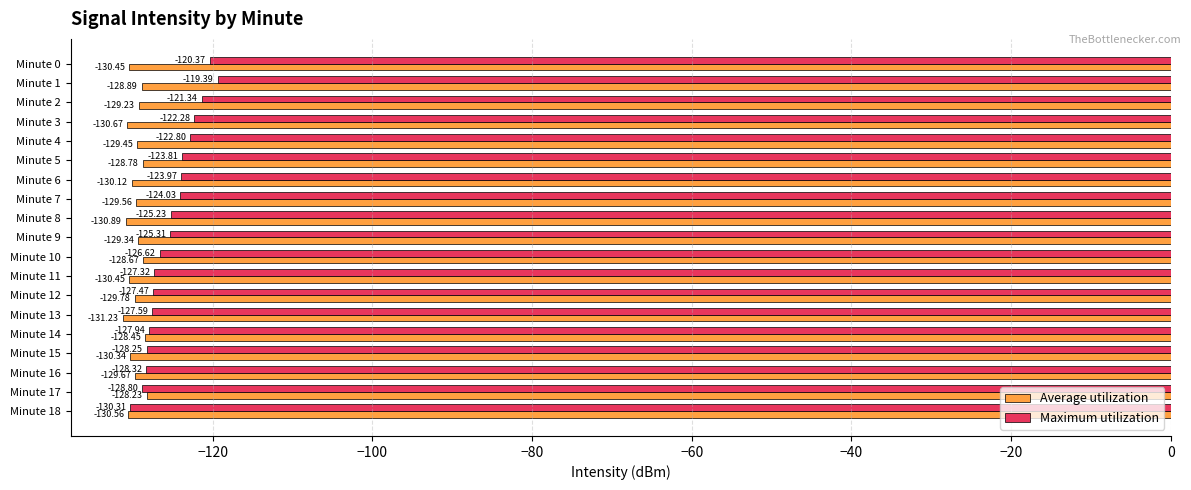

Which label corresponds to the smallest value in the chart?

Minute 13